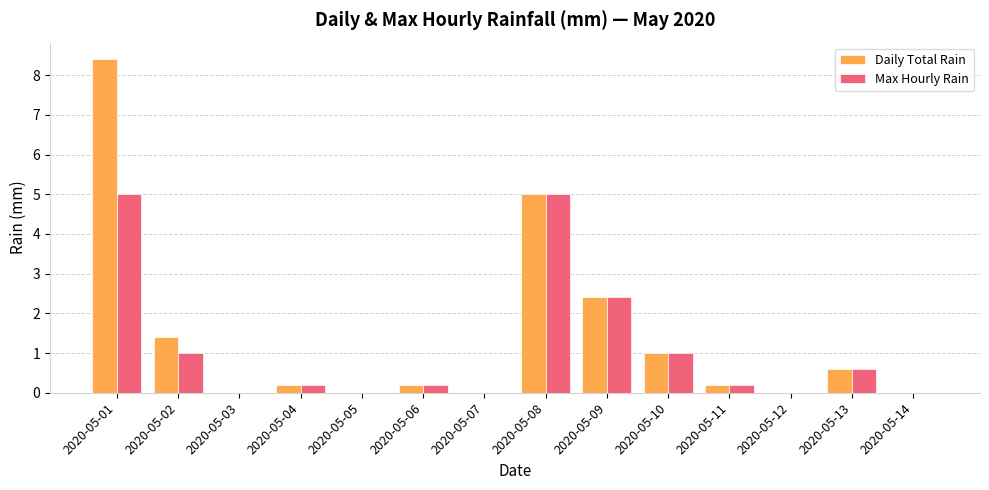

Between 2020-05-02 and 2020-05-04, which series saw the biggest shift?

Daily Total Rain